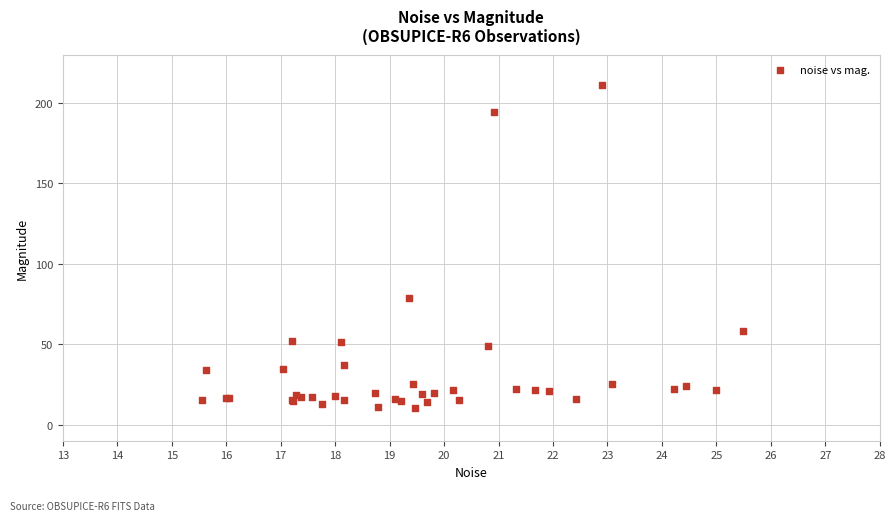

What Y value in the scatter plot is closest to 110?

78.8